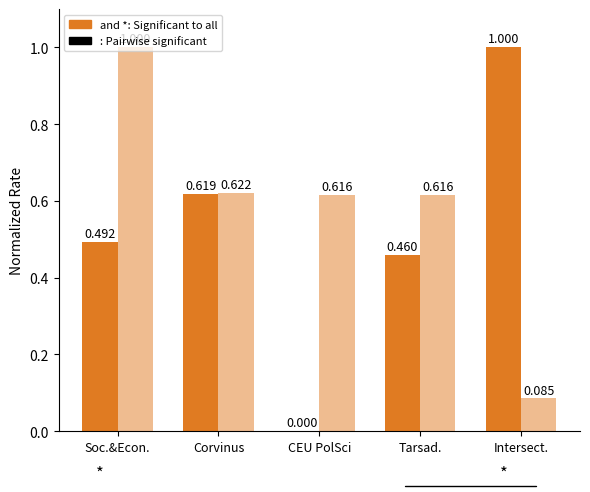

Are the bars grouped side by side (vs. stacked)?

Yes